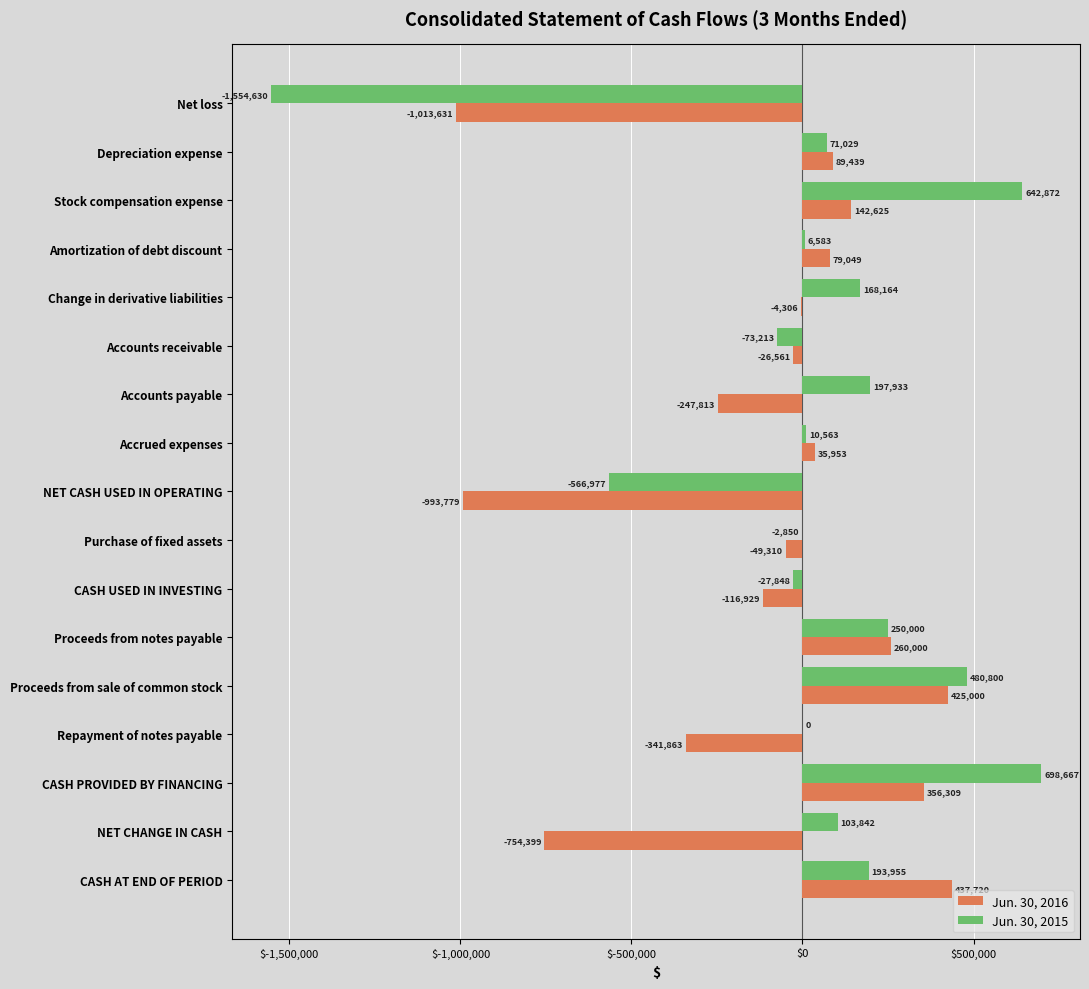

Is it true that Jun. 30, 2015 equals 103842 at NET CHANGE IN CASH?

True